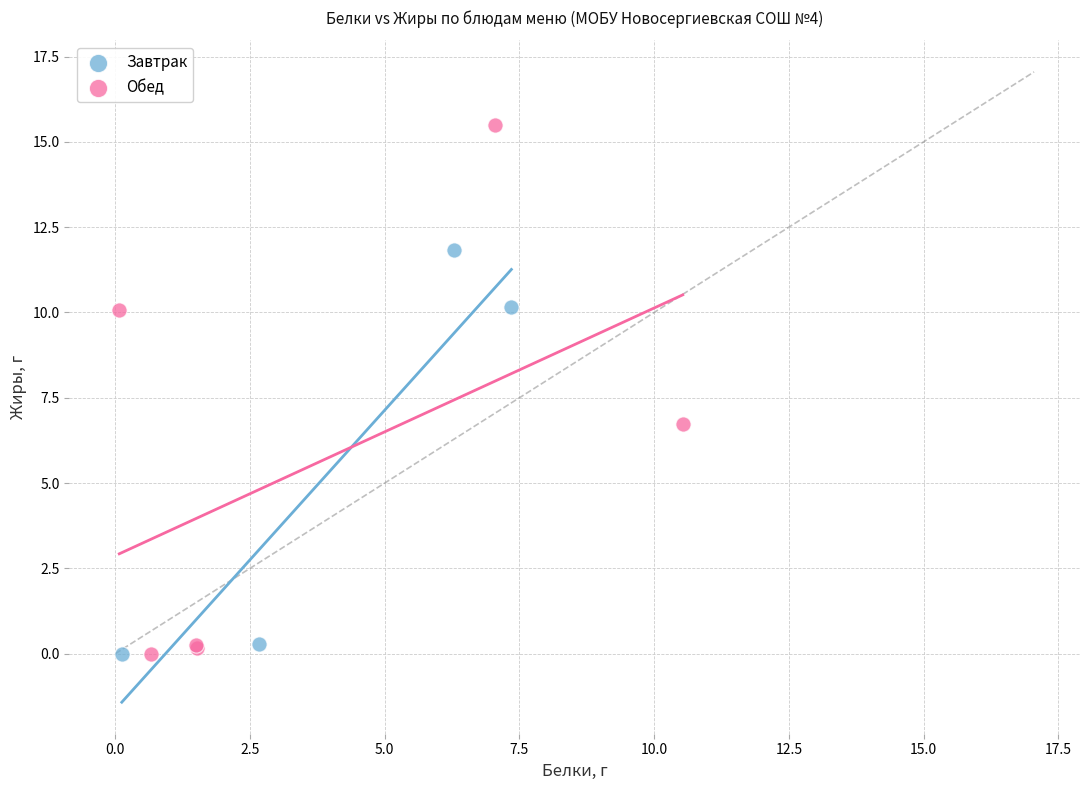

Which series contains the highest Y value?

Обед